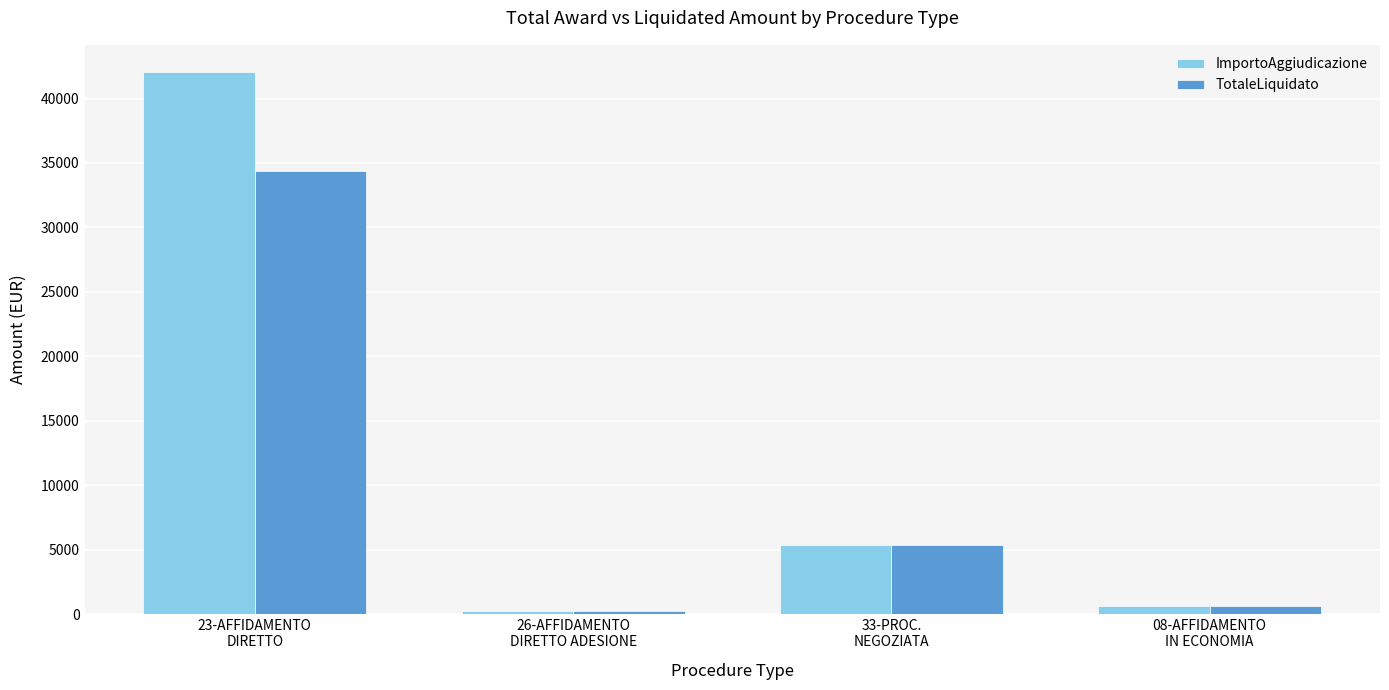

How many groups of bars are there?

4